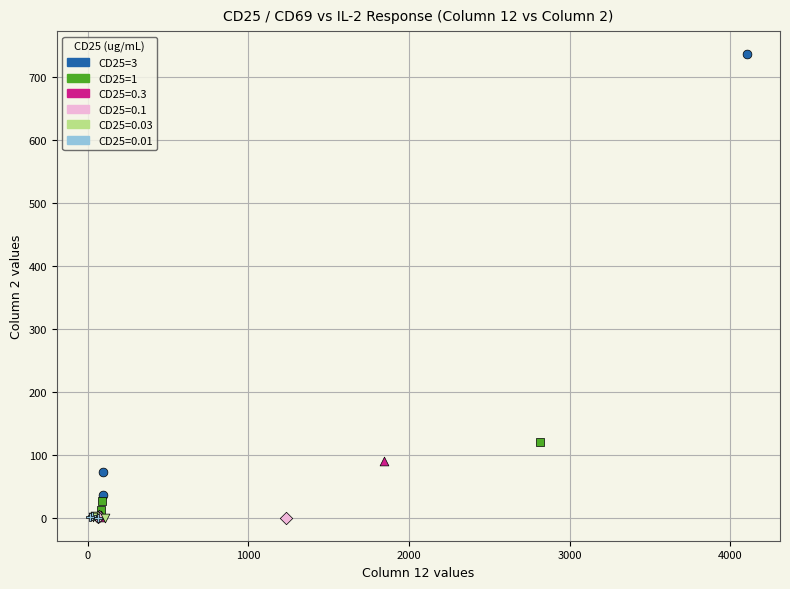

Which series has the widest spread of Y values?

CD25=3